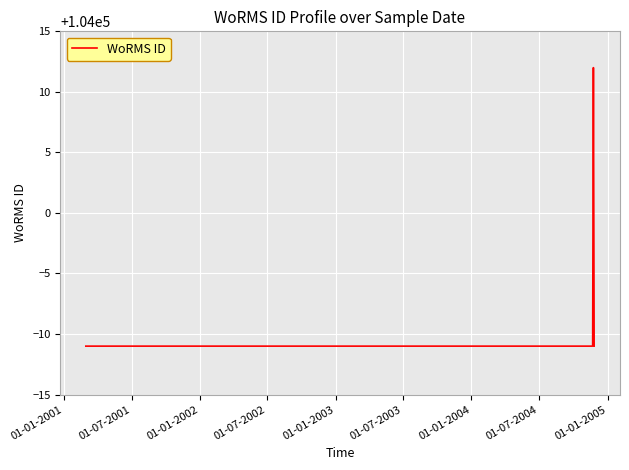

What is the minimum value shown in the chart?

103989